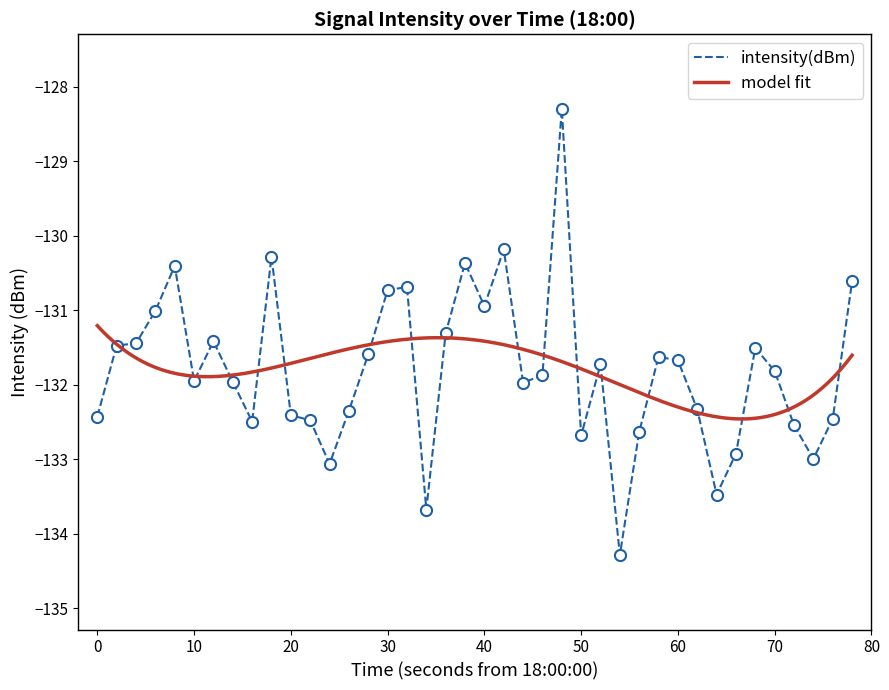

How many interior local valleys (lower than both neighbors) does the data have?

10